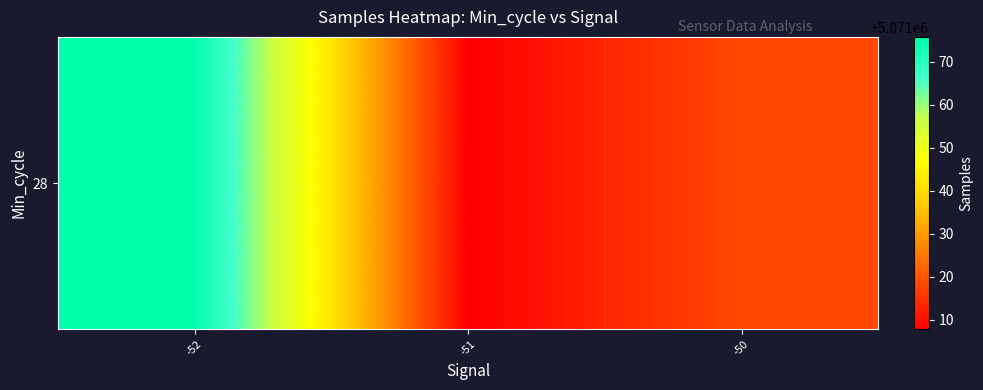

The chart shows a value of 1611314.4 at -52. True or false?

False